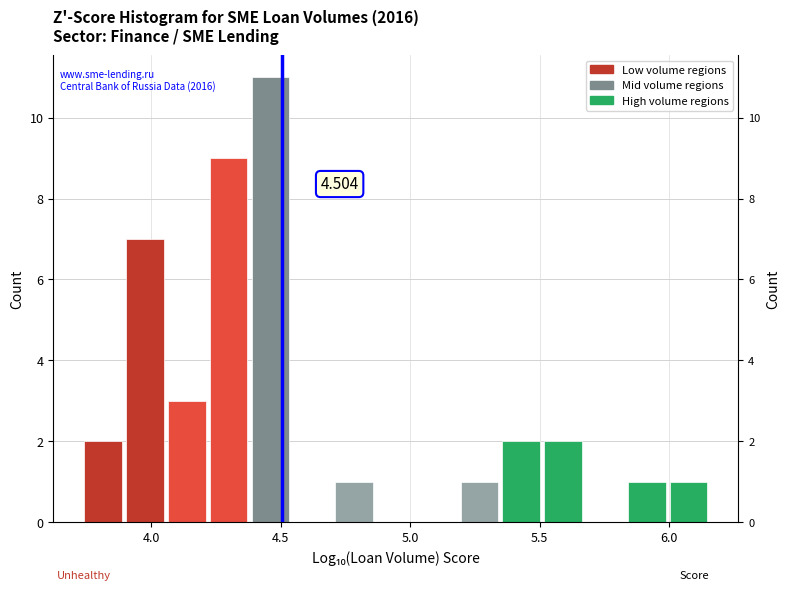

Read against the x-axis, roughly where is the centre of the tallest bar?

4.45